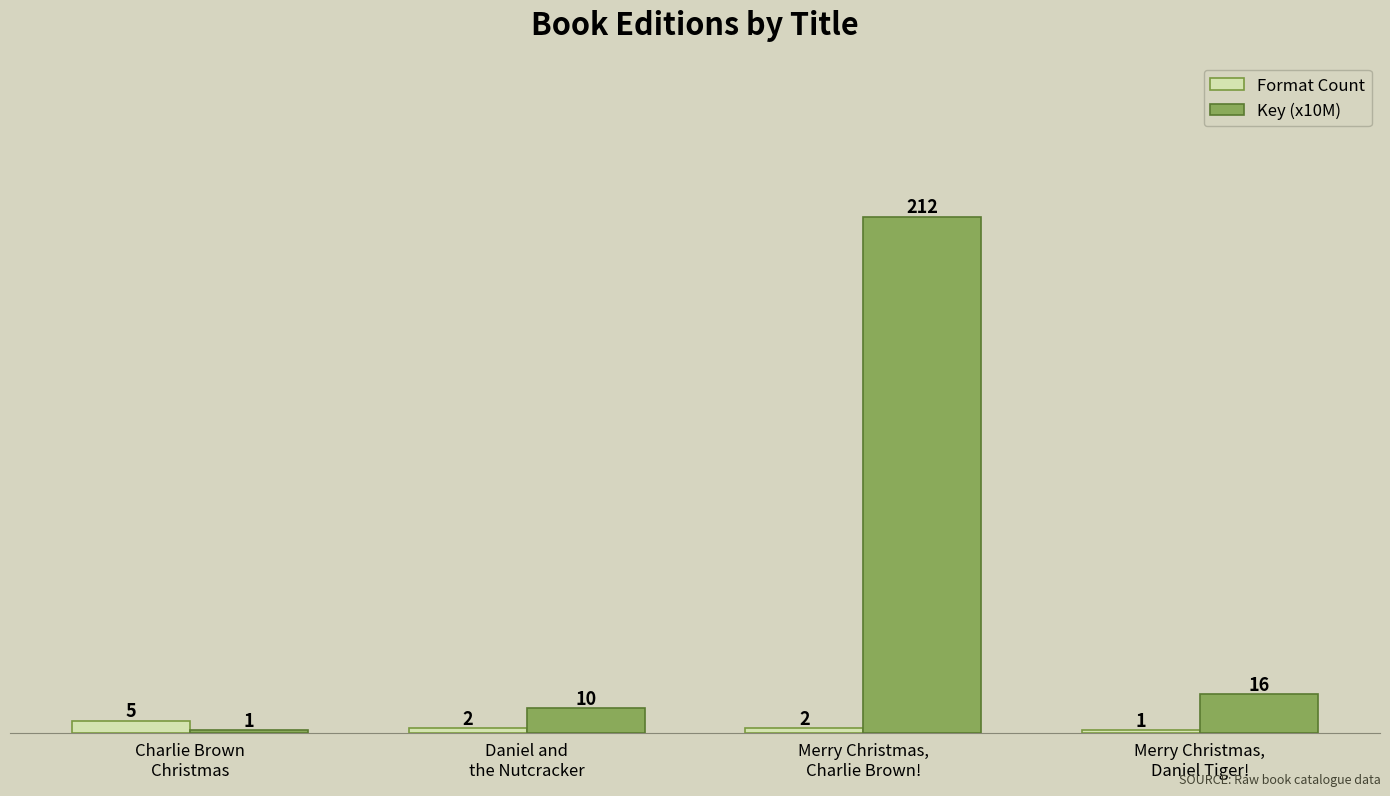

Which category has the highest value in the Format Count series?

Charlie Brown
Christmas